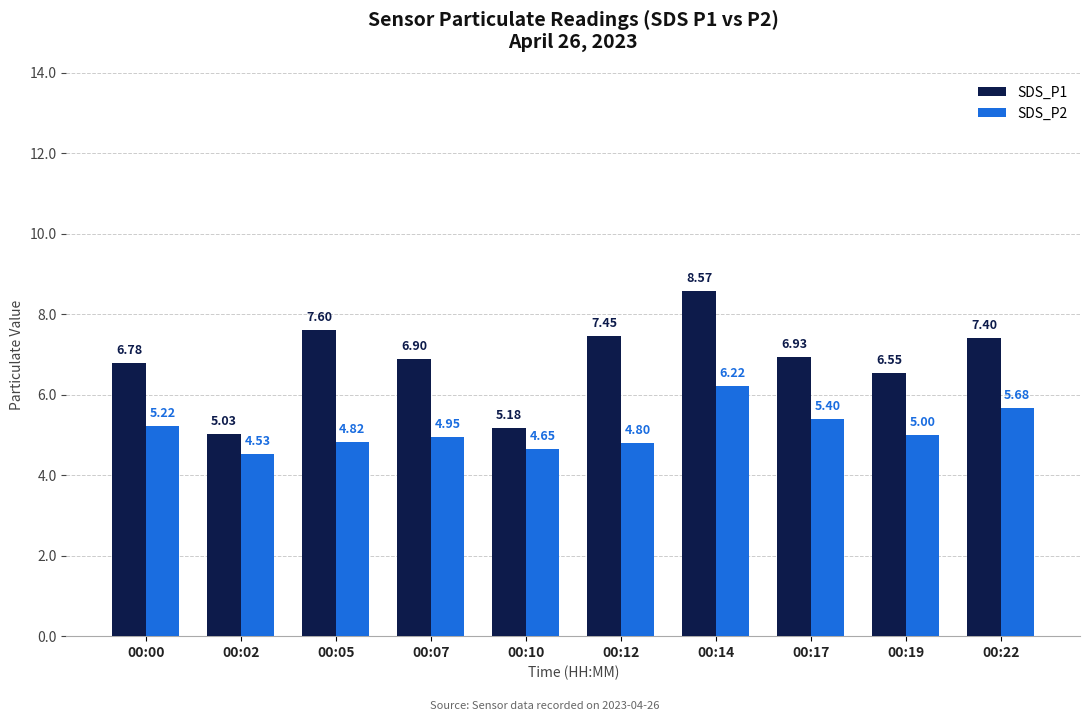

Which series changed the most between 00:14 and 00:17?

SDS_P1